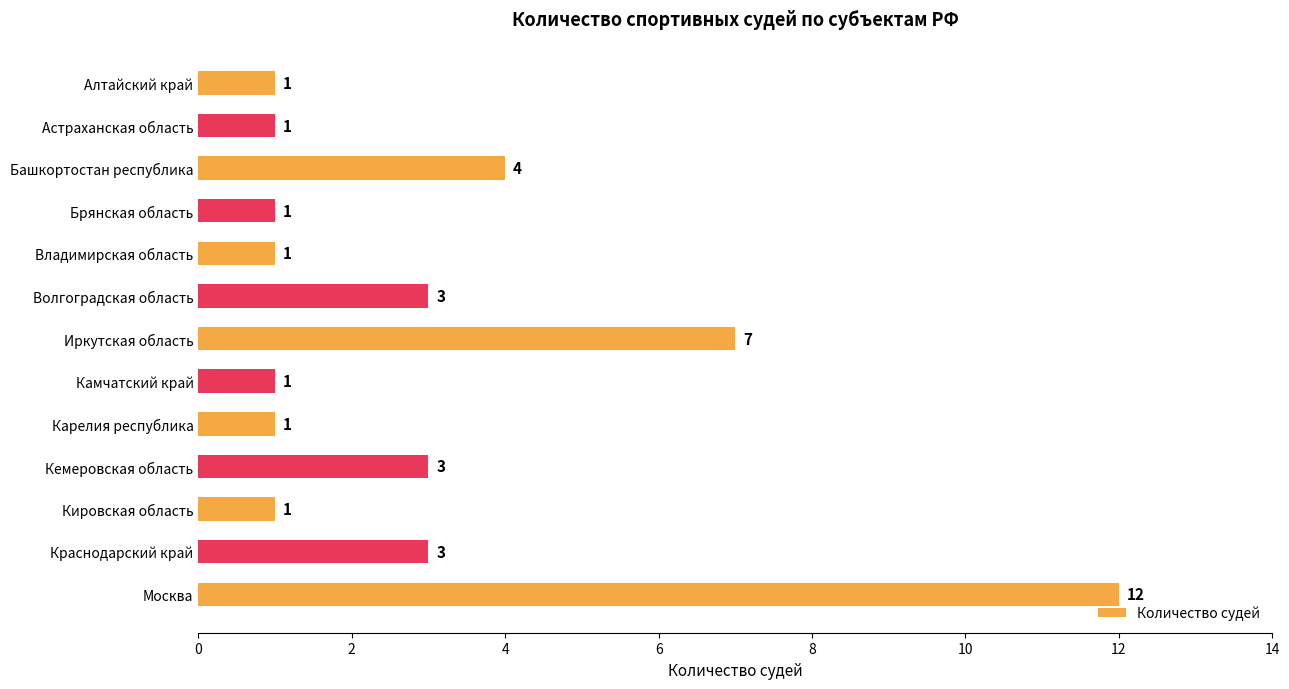

Reading top to bottom, list all the values displayed in this chart.

Алтайский край=1	Астраханская область=1	Башкортостан республика=4	Брянская область=1	Владимирская область=1	Волгоградская область=3	Иркутская область=7	Камчатский край=1	Карелия республика=1	Кемеровская область=3	Кировская область=1	Краснодарский край=3	Москва=12